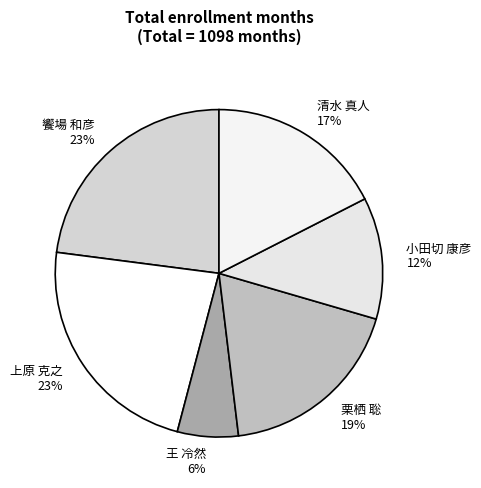

Which has a higher value, 清水 真人 17% or 小田切 康彦 12%?

清水 真人 17%